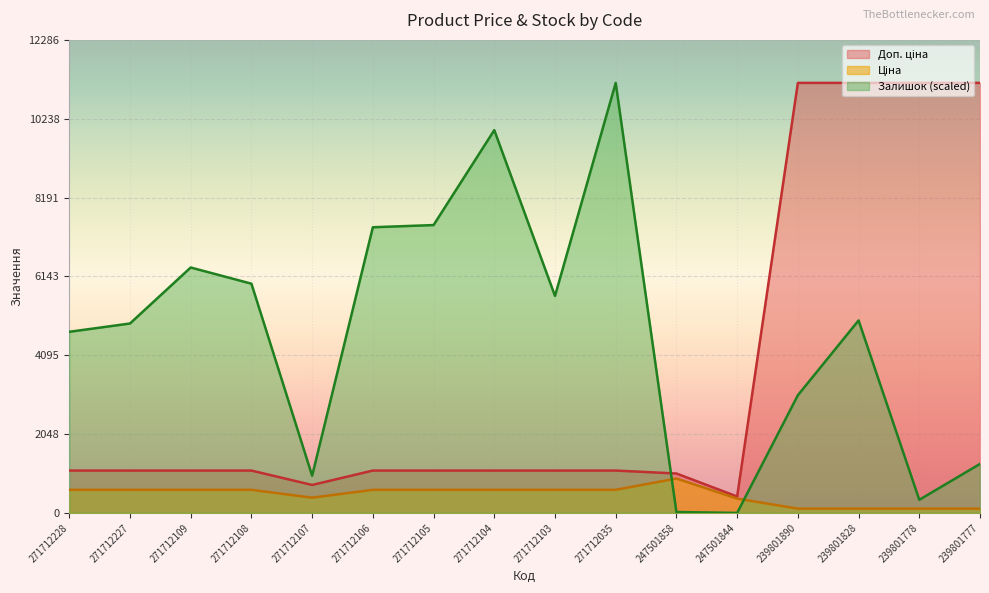

The value of Ціна at 271712035 is 599.9. True or false?

True